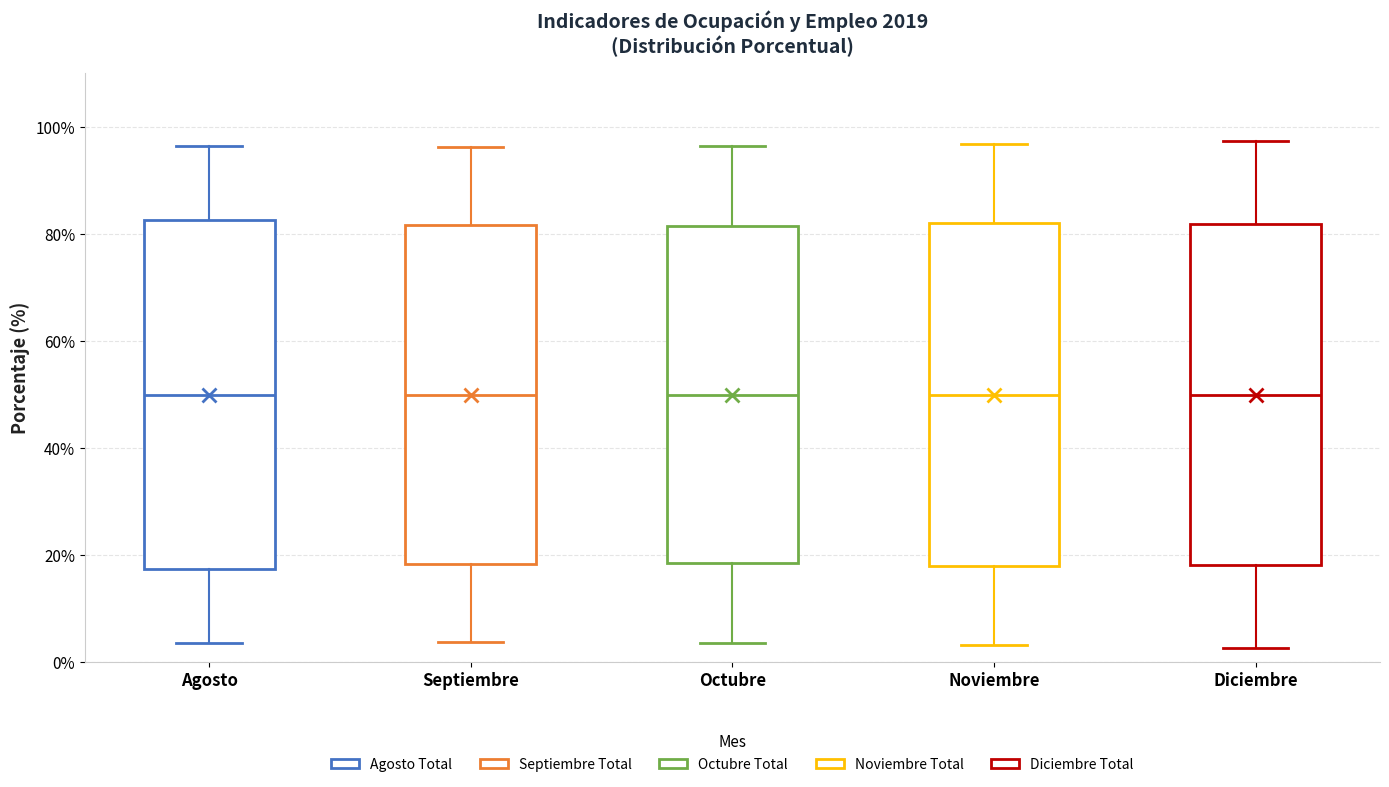

Reading left to right, transcribe this box plot: for each box, give where its median line is, the range the box spans, and where its two whiskers end, as read against the y-axis. The values are not printed on the chart, so give them approximately, as read against the axis.

Agosto: median 50, box 18 to 82, whiskers 4 to 96
Septiembre: median 50, box 18 to 82, whiskers 4 to 96
Octubre: median 50, box 18 to 82, whiskers 4 to 96
Noviembre: median 50, box 18 to 82, whiskers 4 to 96
Diciembre: median 50, box 18 to 82, whiskers 2 to 98